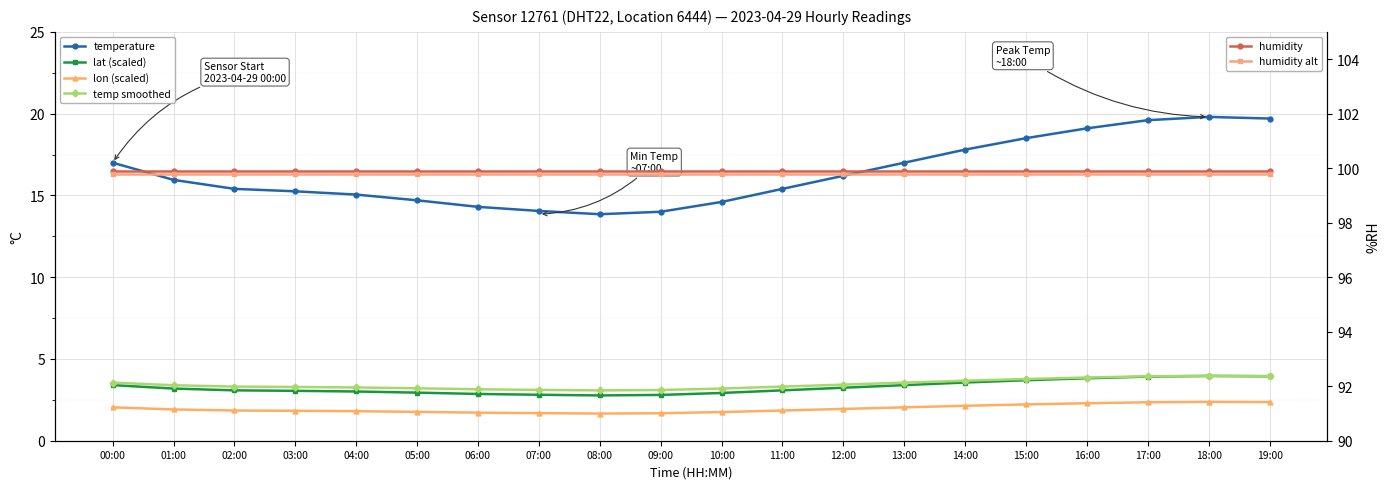

What is the sum of the temperature values at 14:00 and 10:00?

32.4